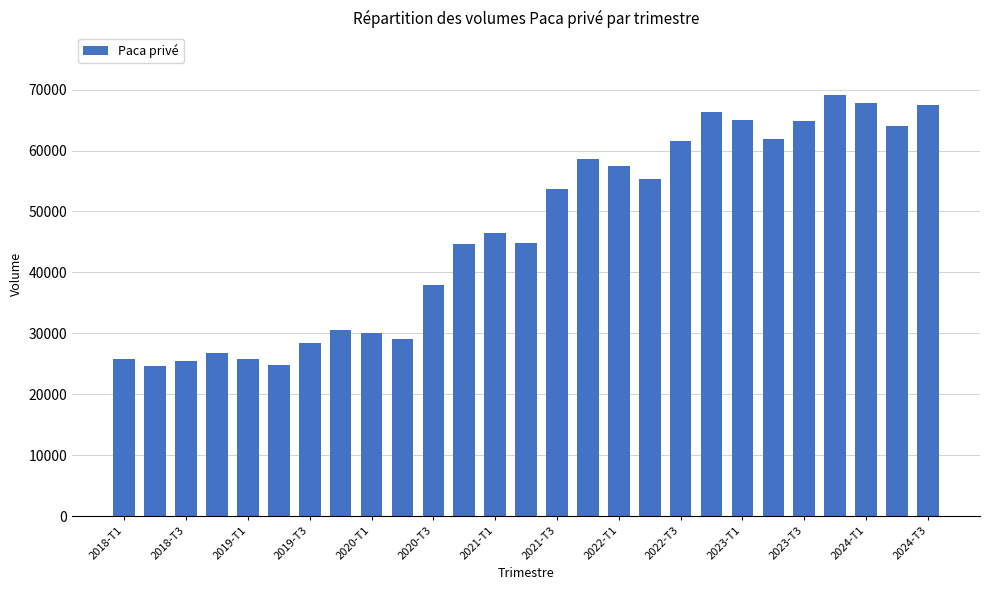

What is the value of the 14th bar from the left?

44859